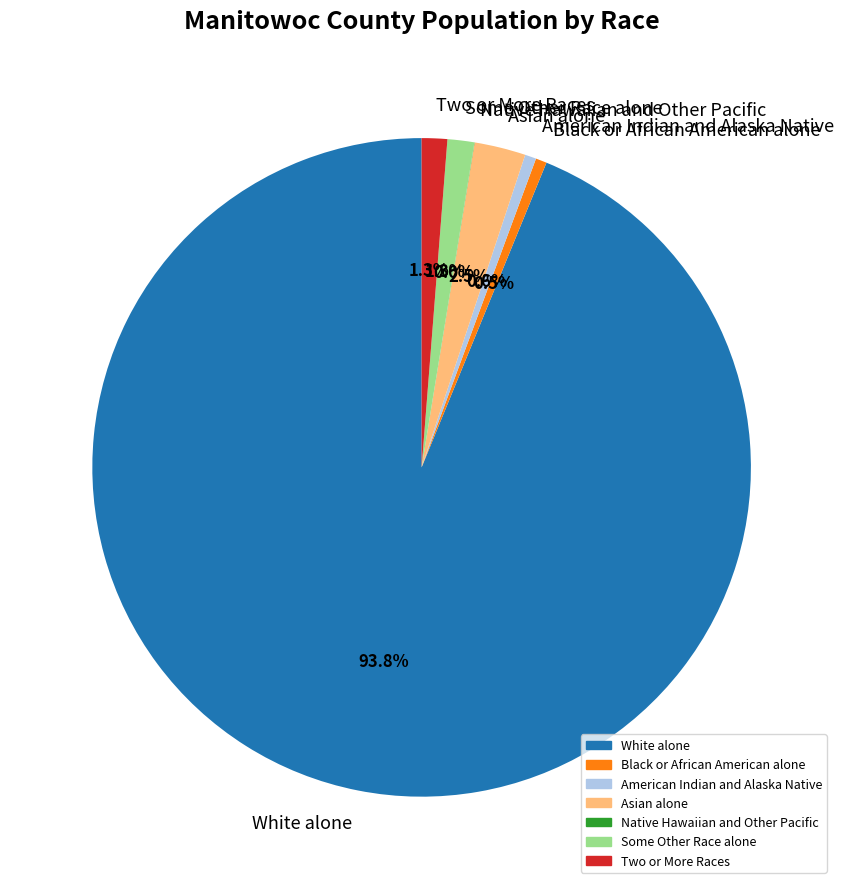

What percentage is NOT represented by Some Other Race alone?

98.7%